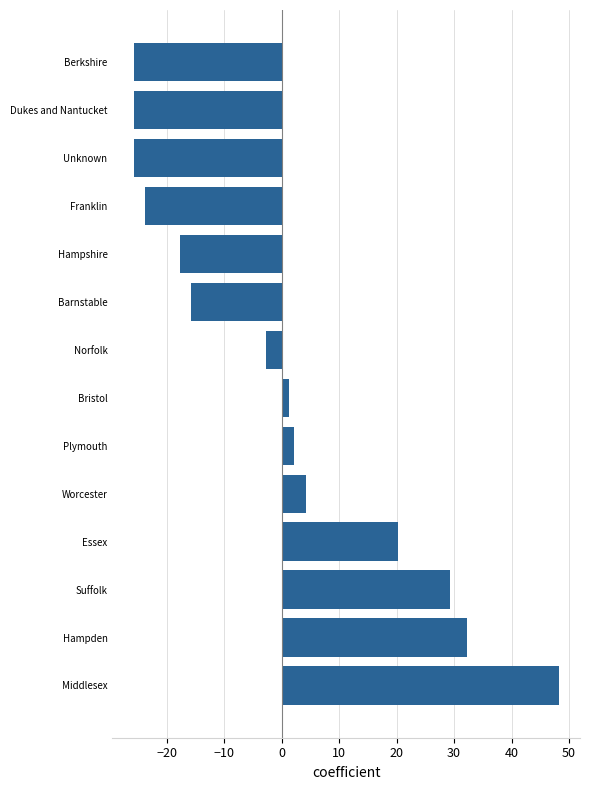

Reading bottom to top, list all the values displayed in this chart.

Middlesex=48.2	Hampden=32.2	Suffolk=29.2	Essex=20.2	Worcester=4.2	Plymouth=2.2	Bristol=1.2	Norfolk=-2.8	Barnstable=-15.8	Hampshire=-17.8	Franklin=-23.8	Unknown=-25.8	Dukes and Nantucket=-25.8	Berkshire=-25.8